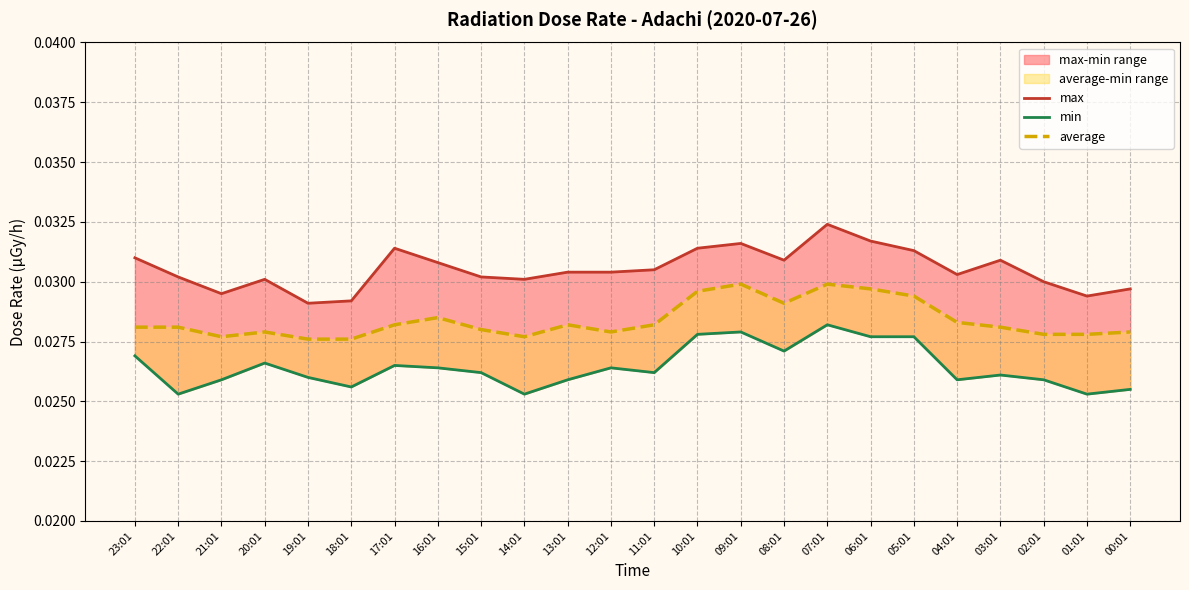

List the series in order of their overall mean, lowest first.

min, average, max